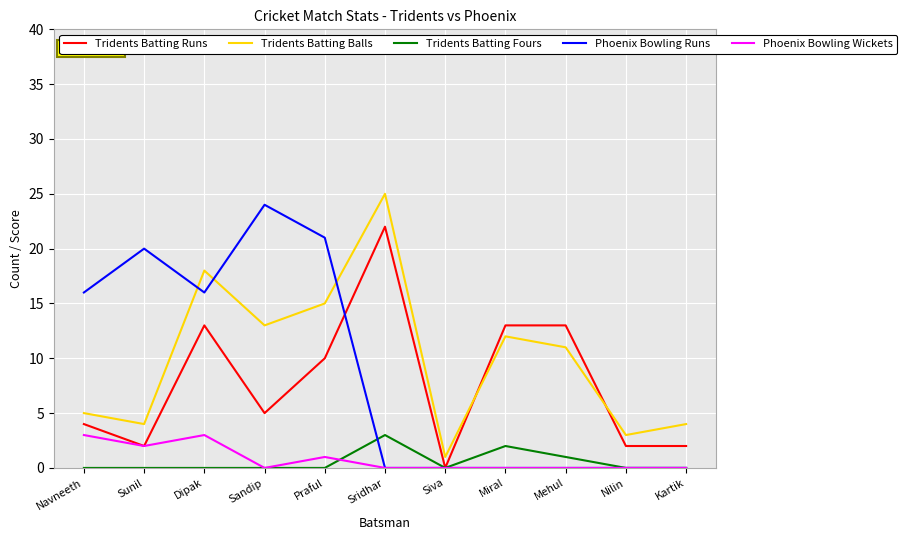

At which label does Tridents Batting Balls reach its peak?

Sridhar